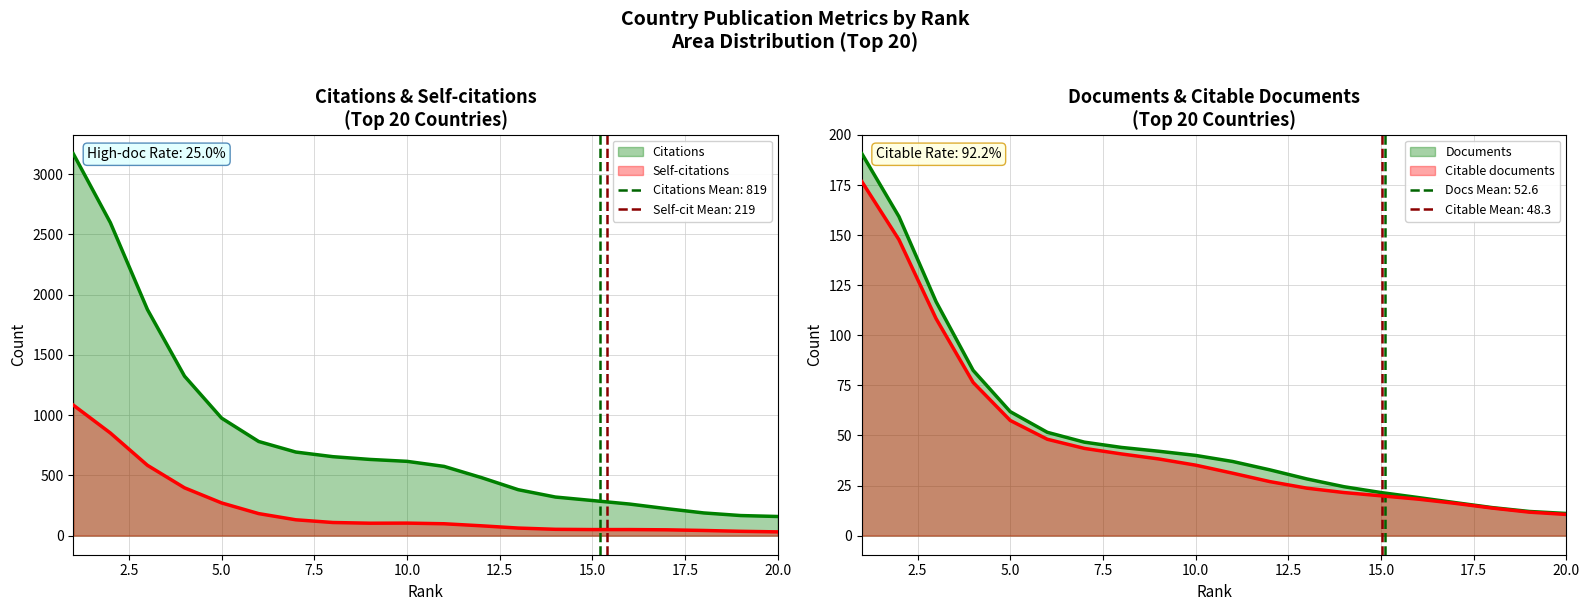

What is the average value of the Citations series?

819